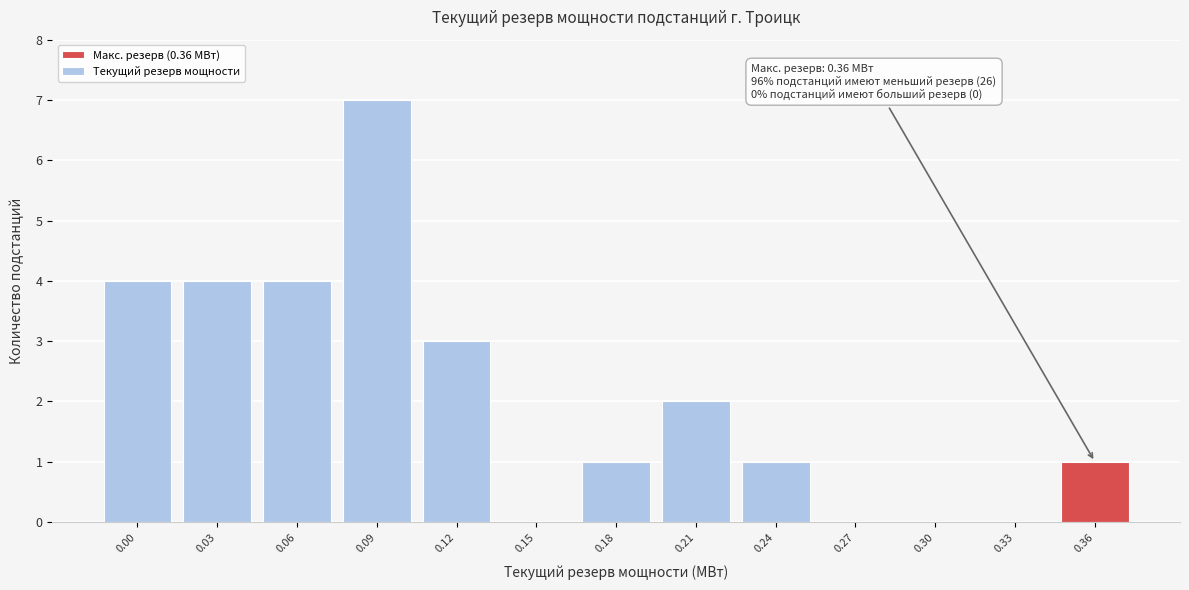

Reading left to right, transcribe all the data shown in this chart.

0.00=4	0.03=4	0.06=4	0.09=7	0.12=3	0.15=0	0.18=1	0.21=2	0.24=1	0.27=0	0.30=0	0.33=0	0.36=1